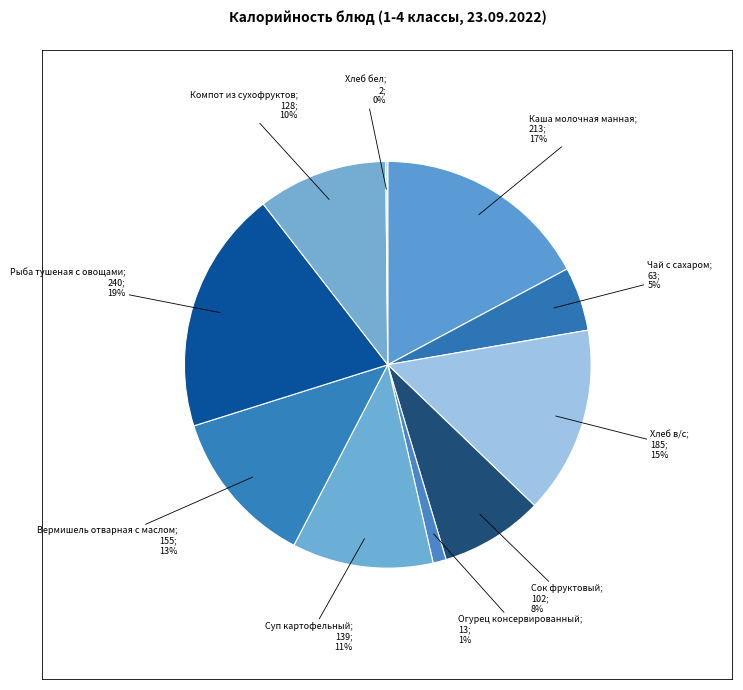

Is there any slice that represents more than half of the pie?

No